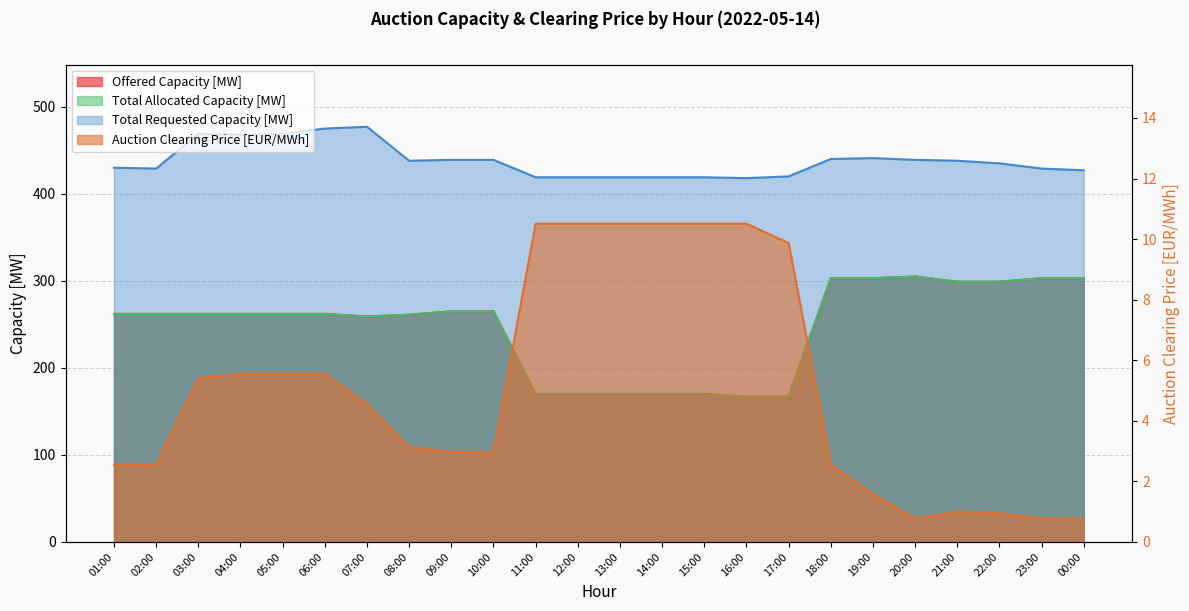

Between 03:00 and 23:00, which is larger?

23:00